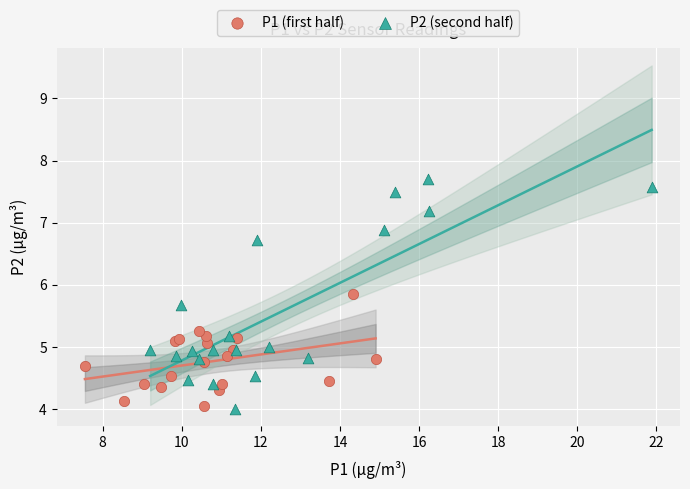

What are all the series names shown in the legend?

P1 (first half), P2 (second half)